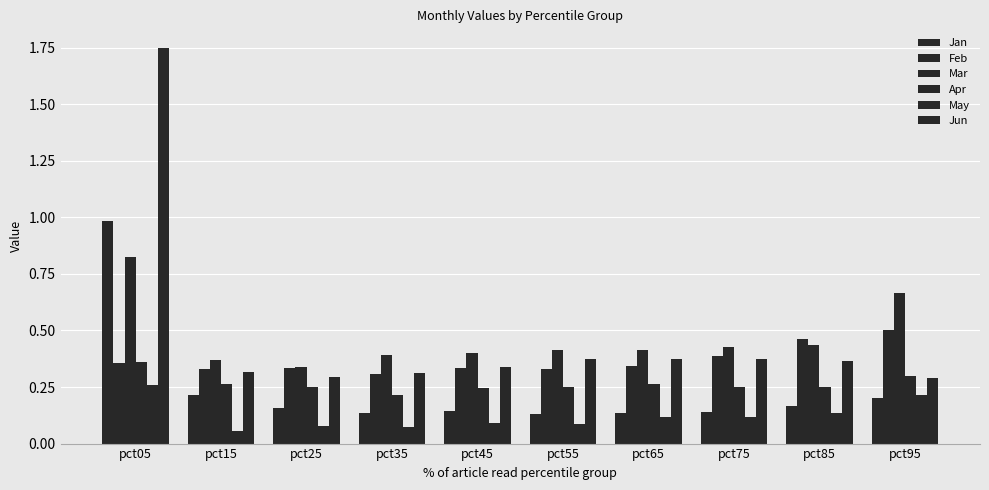

How many distinct data groups are displayed?

6